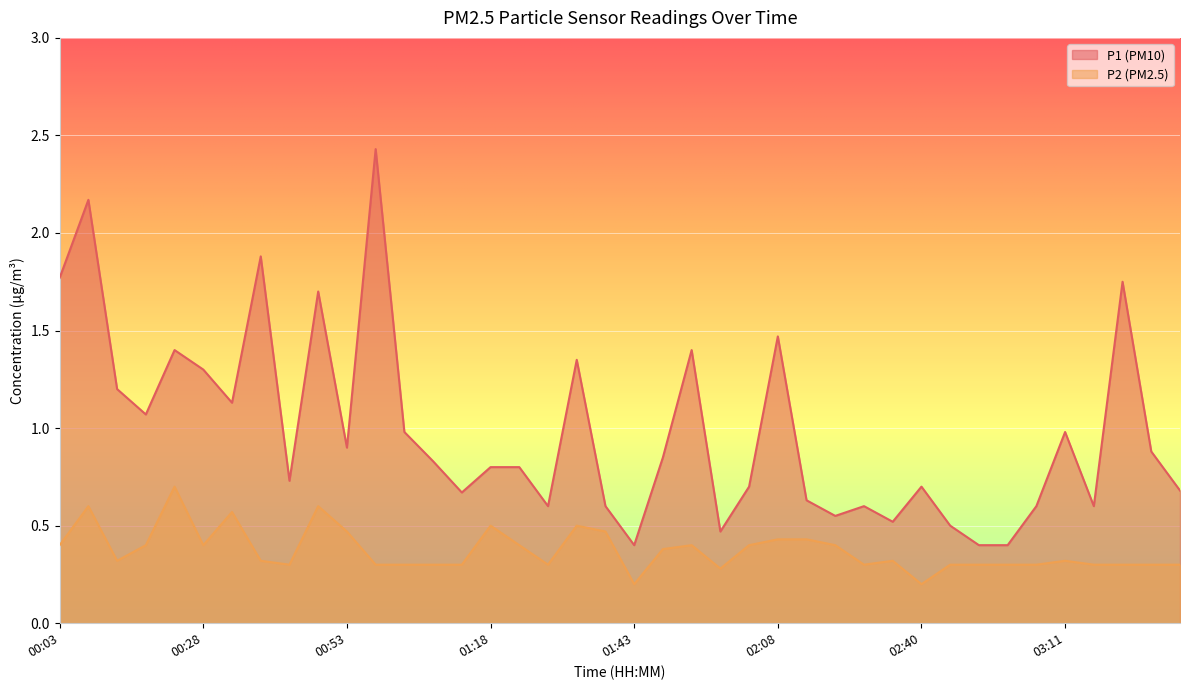

Reading left to right, list all the values displayed in this chart.

P1: 00:03=1.8	00:08=2.2	00:13=1.2	00:18=1.1	00:23=1.4	00:28=1.3	00:33=1.1	00:38=1.9	00:43=0.7	00:48=1.7	00:53=0.9	00:58=2.4	01:03=1.0	01:08=0.8	01:13=0.7	01:18=0.8	01:23=0.8	01:28=0.6	01:33=1.4	01:38=0.6	01:43=0.4	01:48=0.8	01:53=1.4	01:58=0.5	02:03=0.7	02:08=1.5	02:13=0.6	02:20=0.6	02:24=0.6	02:35=0.5	02:40=0.7	02:45=0.5	02:50=0.4	02:55=0.4	03:00=0.6	03:11=1.0	03:21=0.6	03:26=1.8	03:31=0.9	03:36=0.7
P2: 00:03=0.4	00:08=0.6	00:13=0.3	00:18=0.4	00:23=0.7	00:28=0.4	00:33=0.6	00:38=0.3	00:43=0.3	00:48=0.6	00:53=0.5	00:58=0.3	01:03=0.3	01:08=0.3	01:13=0.3	01:18=0.5	01:23=0.4	01:28=0.3	01:33=0.5	01:38=0.5	01:43=0.2	01:48=0.4	01:53=0.4	01:58=0.3	02:03=0.4	02:08=0.4	02:13=0.4	02:20=0.4	02:24=0.3	02:35=0.3	02:40=0.2	02:45=0.3	02:50=0.3	02:55=0.3	03:00=0.3	03:11=0.3	03:21=0.3	03:26=0.3	03:31=0.3	03:36=0.3